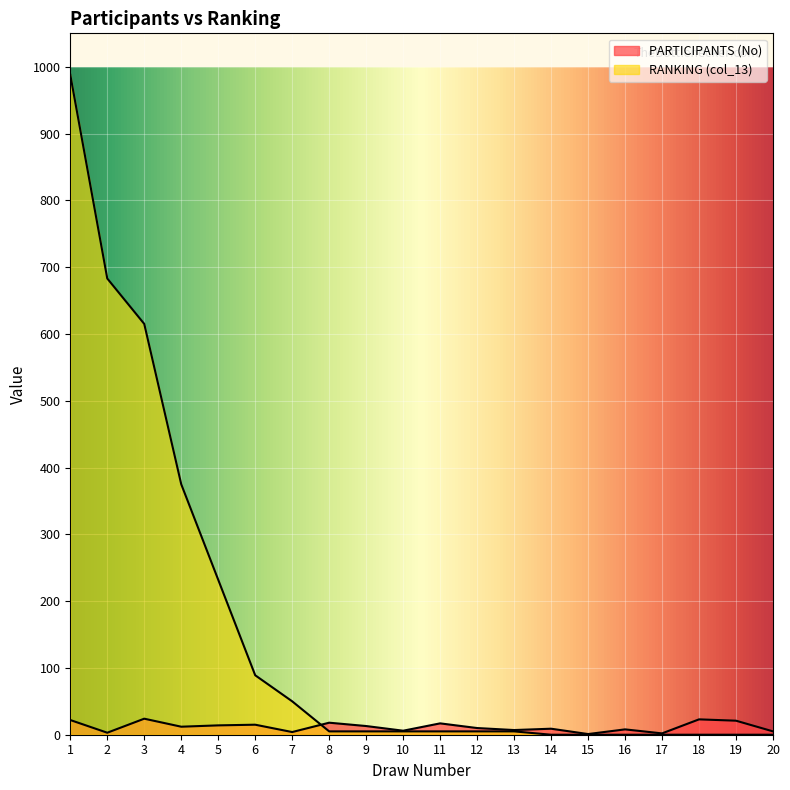

At which category does the chart reach its minimum across all series?

14